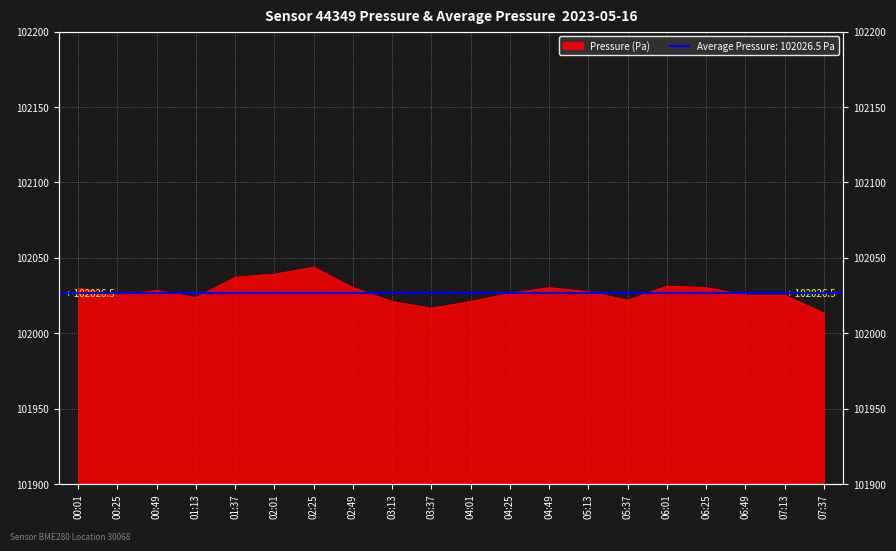

What is the minimum value shown in the chart?

102013.5